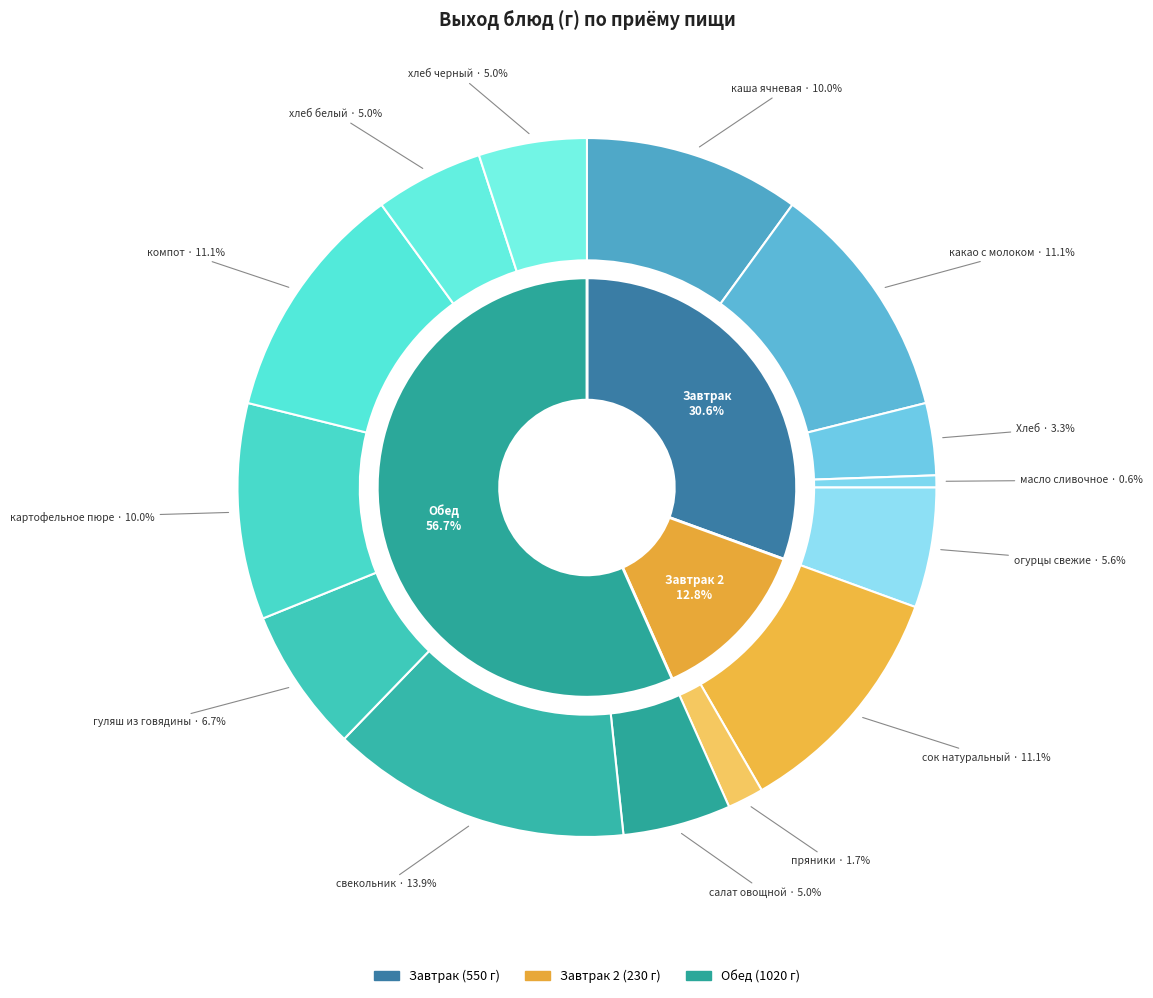

Is огурцы свежие the majority of the pie?

No